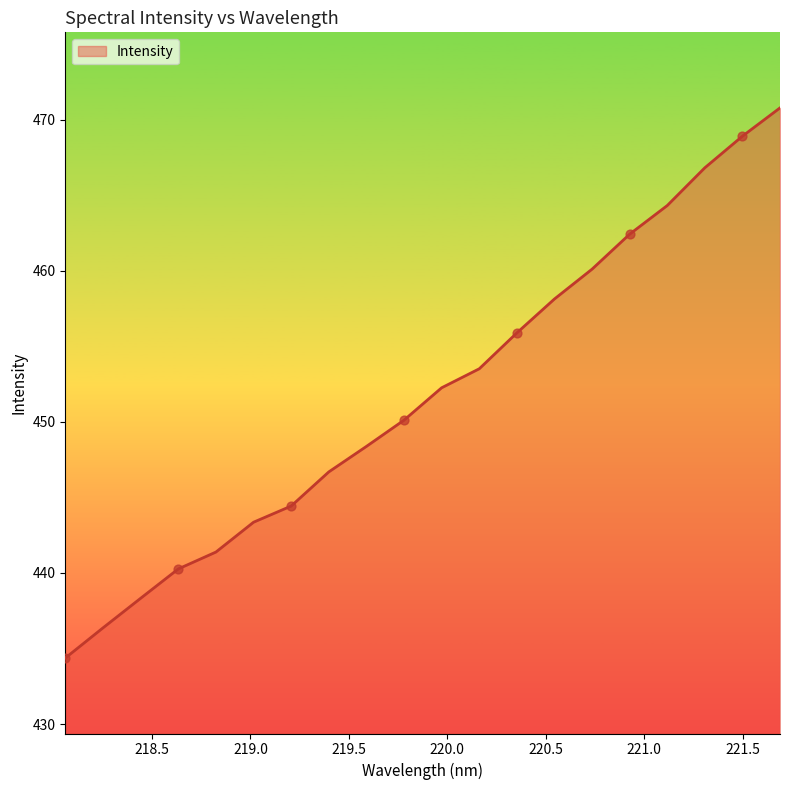

What is the maximum value shown in the chart?

470.8